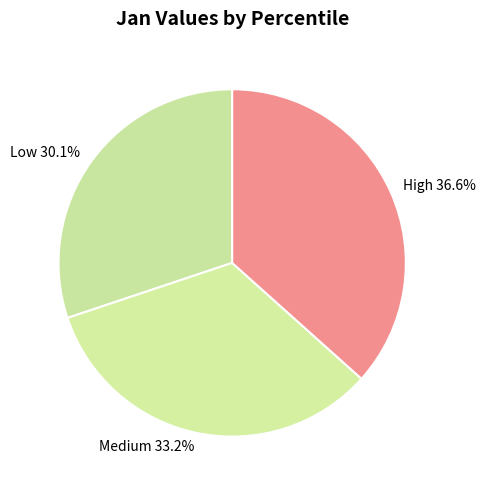

What percentage do High and Medium together represent?

69.9%